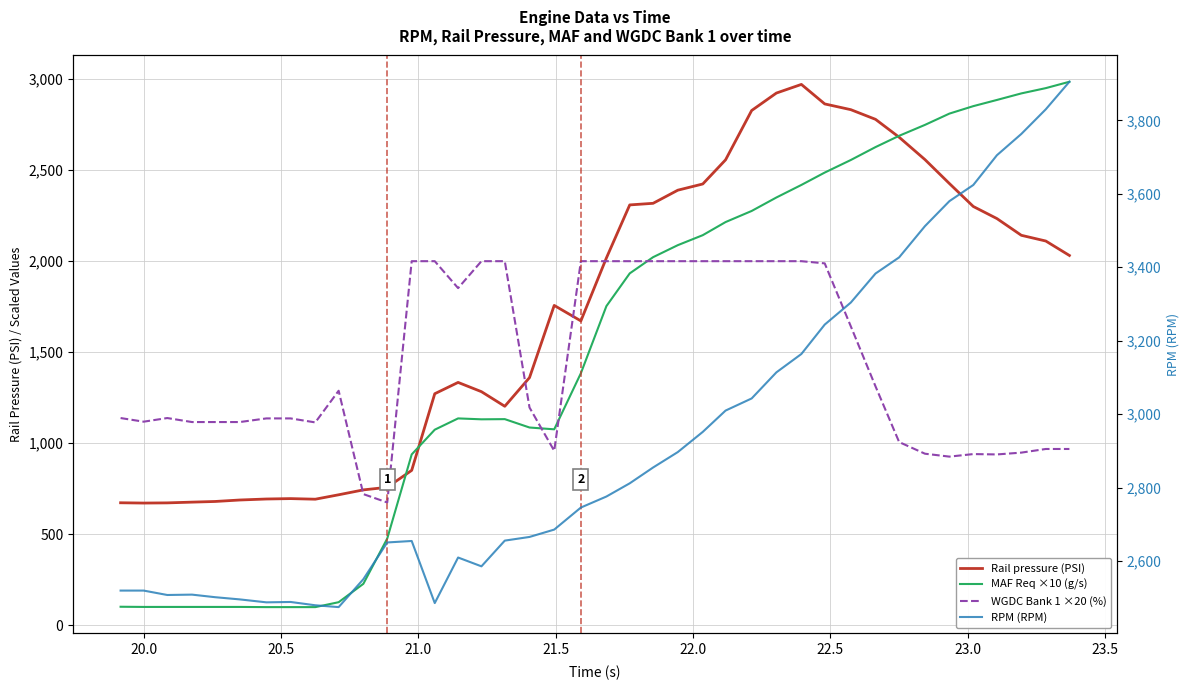

Where is the first local minimum for Rail pressure (PSI)?

20.0